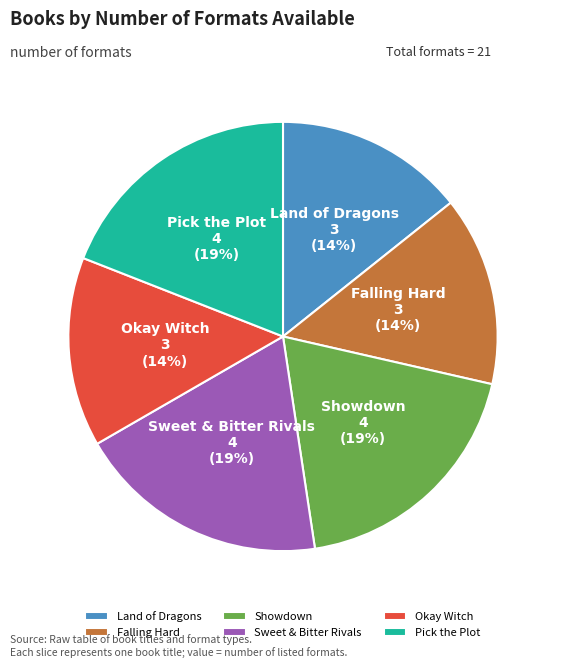

To the nearest percent, what portion does Okay Witch represent?

14%